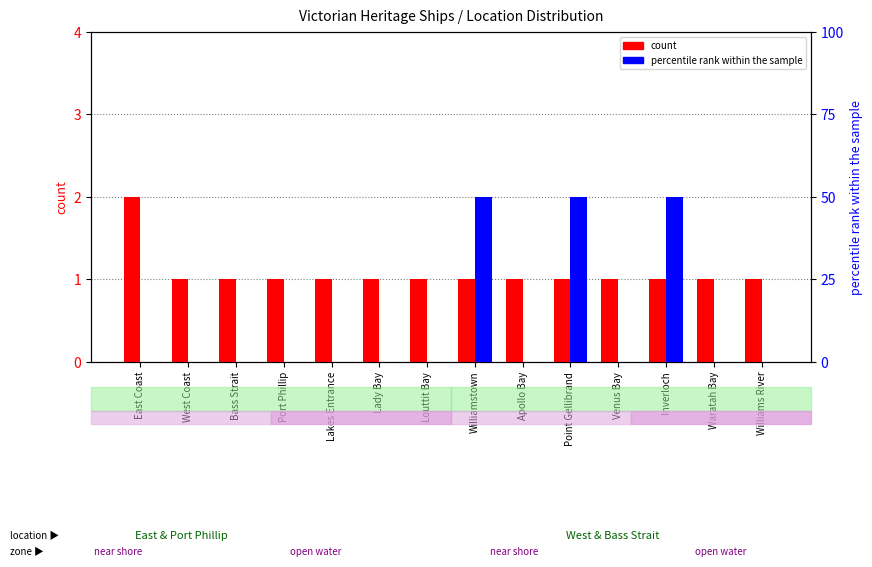

Reading right to left, list all the values displayed in this chart.

count: Williams River=1	Waratah Bay=1	Inverloch=1	Venus Bay=1	Point Gellibrand=1	Apollo Bay=1	Williamstown=1	Louttit Bay=1	Lady Bay=1	Lakes Entrance=1	Port Phillip=1	Bass Strait=1	West Coast=1	East Coast=2
percentile rank within the sample: Williams River=0	Waratah Bay=0	Inverloch=50	Venus Bay=0	Point Gellibrand=50	Apollo Bay=0	Williamstown=50	Louttit Bay=0	Lady Bay=0	Lakes Entrance=0	Port Phillip=0	Bass Strait=0	West Coast=0	East Coast=0